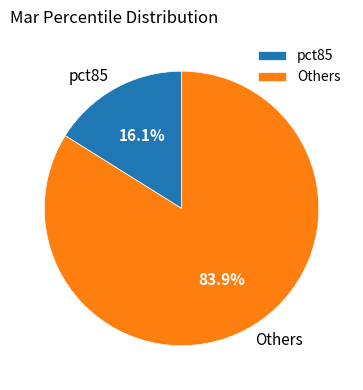

Rank the categories by value from lowest to highest.

pct85, Others